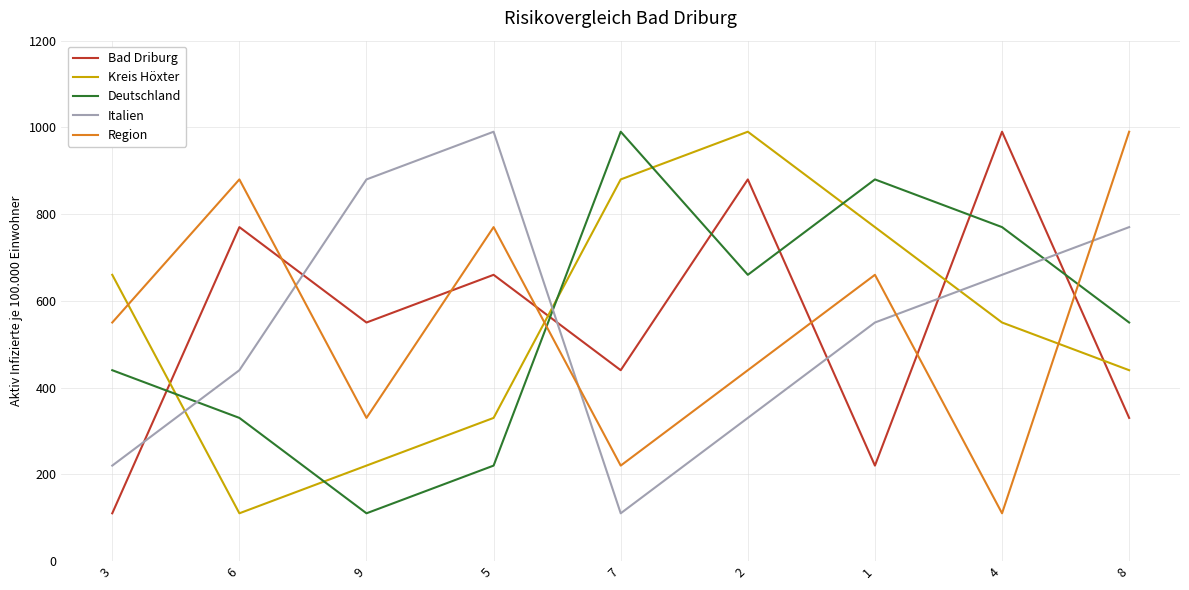

Is the value of Bad Driburg at 2 greater than the value of Kreis Höxter at 6?

Yes